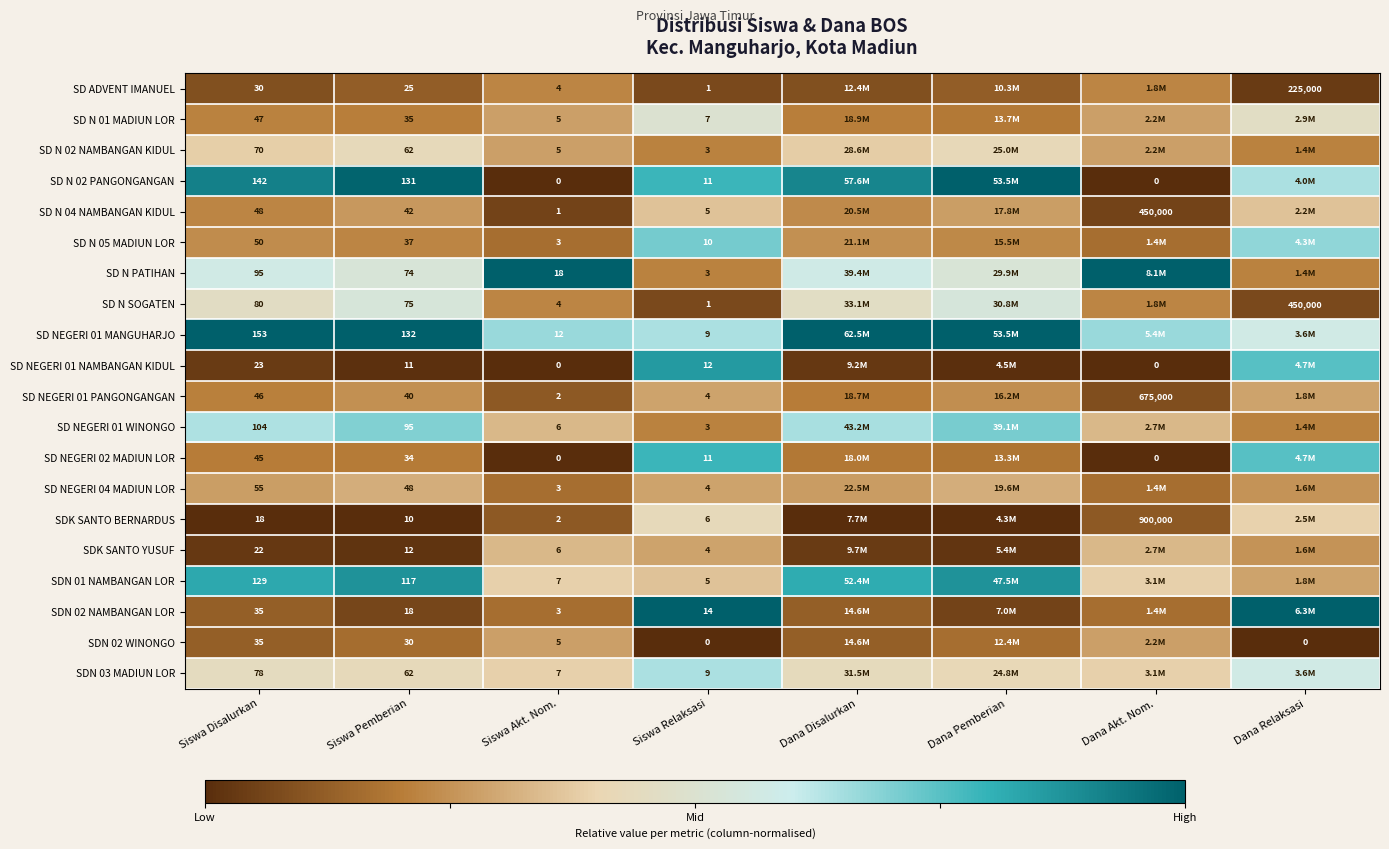

The value of SD ADVENT IMANUEL at Siswa Disalurkan is 0.0. True or false?

False